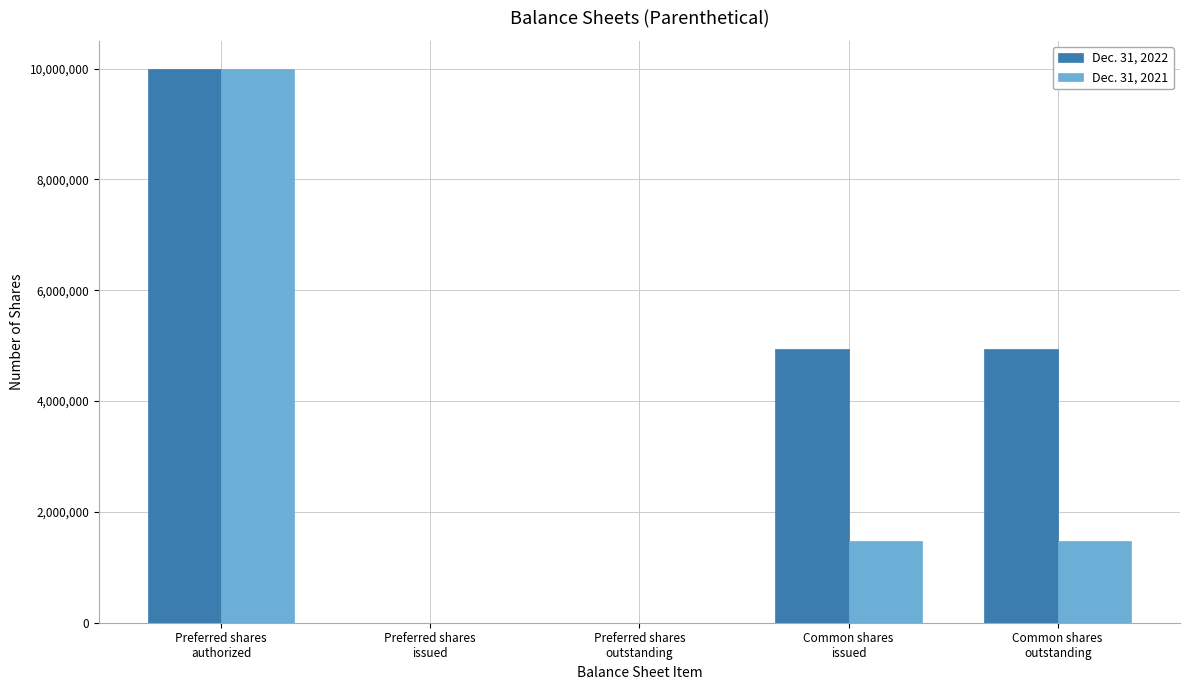

What is the maximum value shown in the chart?

10000000